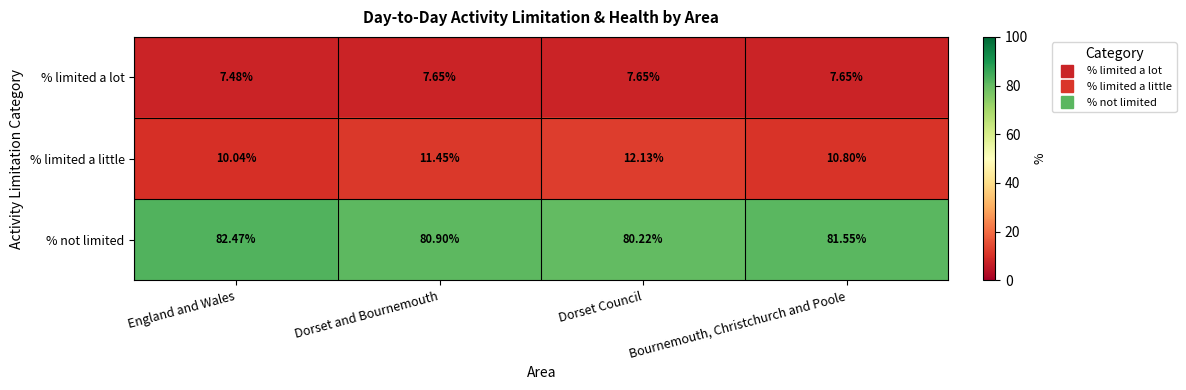

Which series has the largest total across all categories?

% not limited